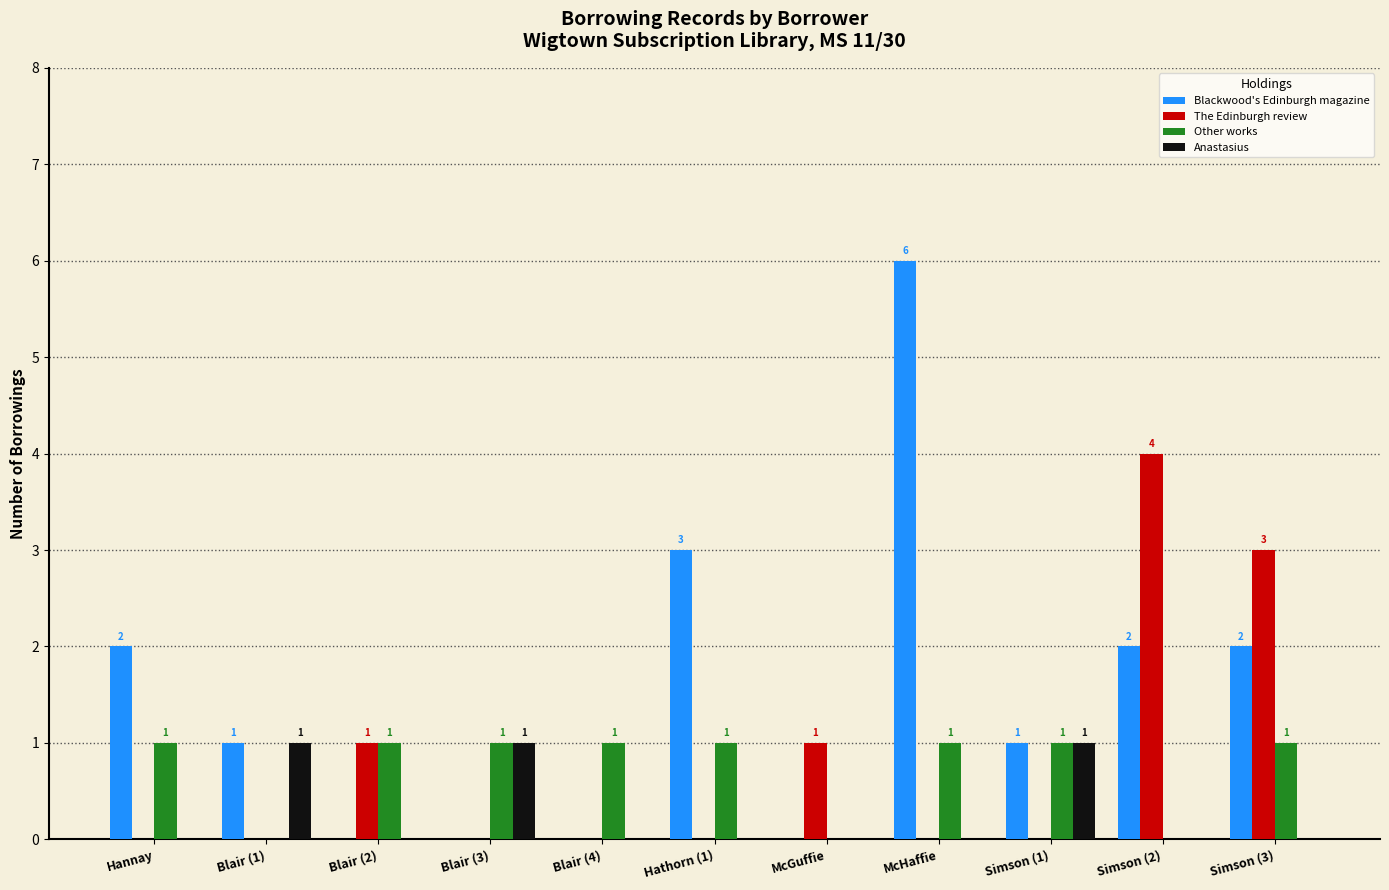

Which series has the largest total across all categories?

Blackwood's Edinburgh magazine